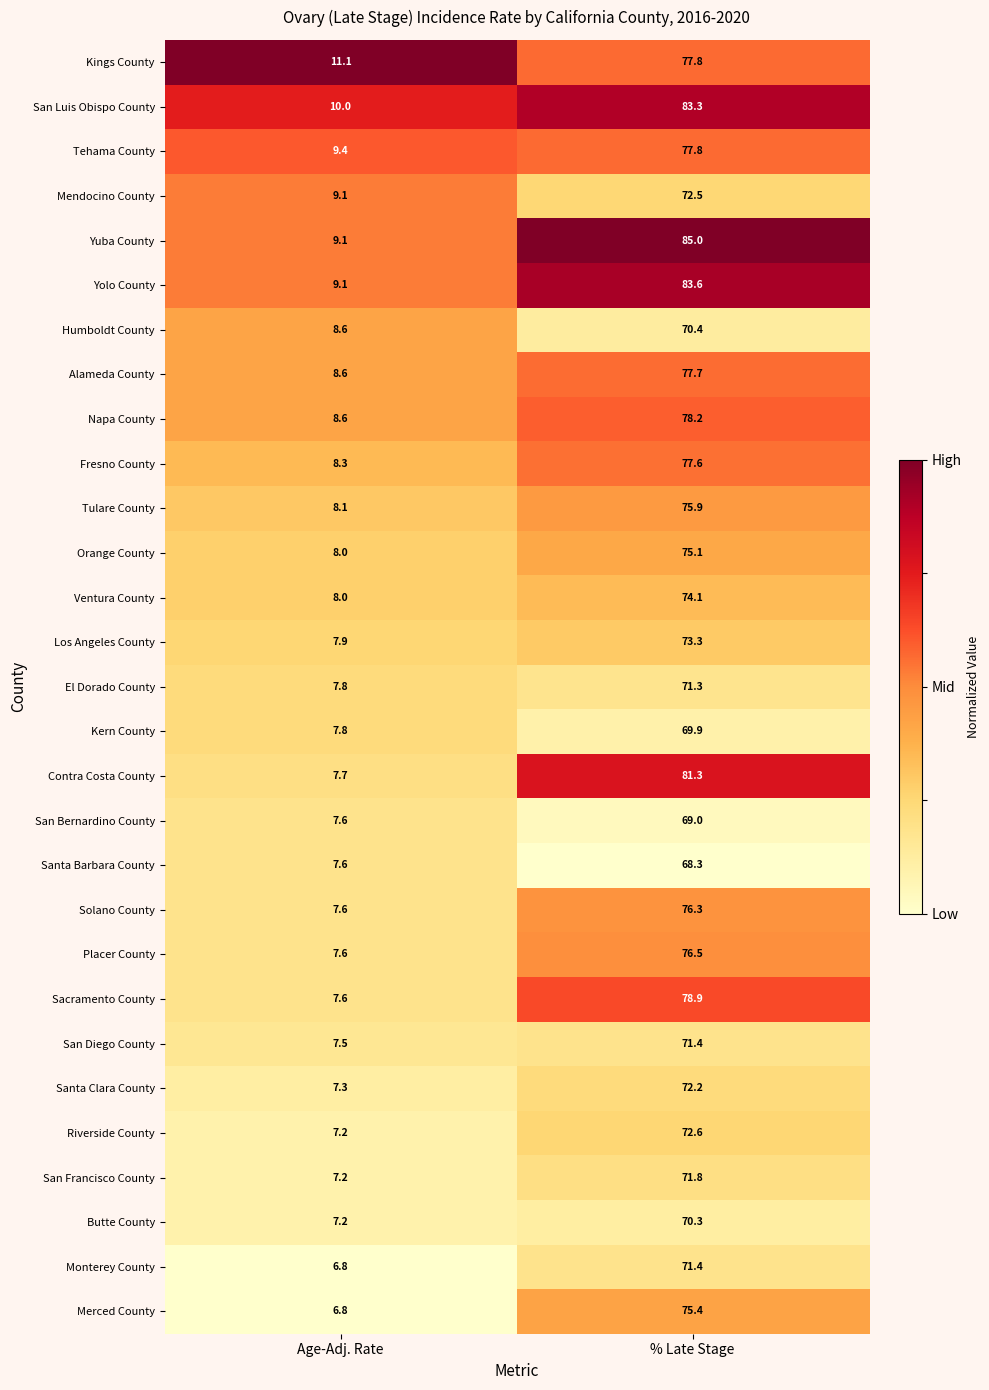

At which category is the sum across all series the highest?

% Late Stage